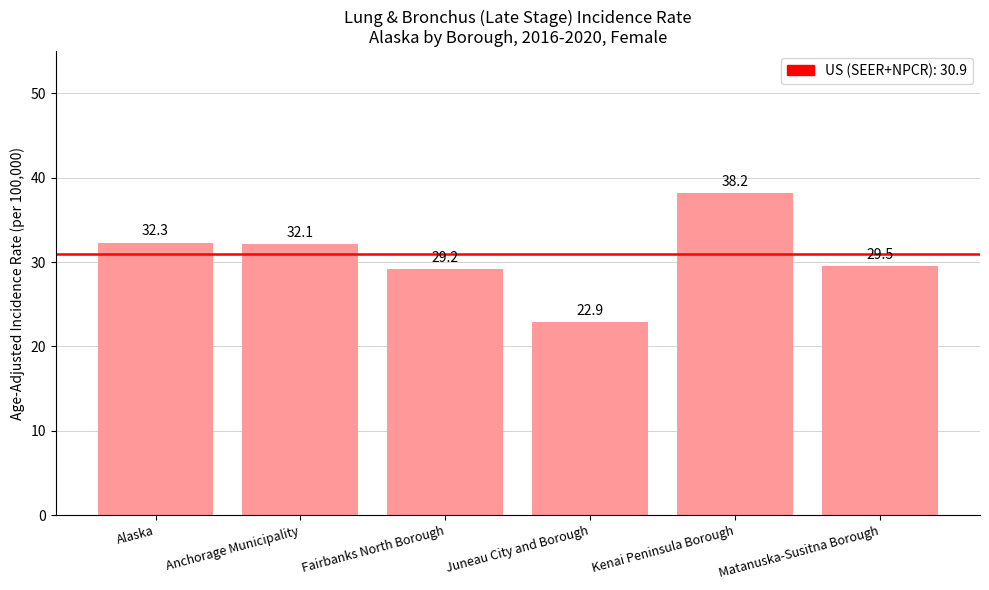

Are the bars grouped side by side (vs. stacked)?

No